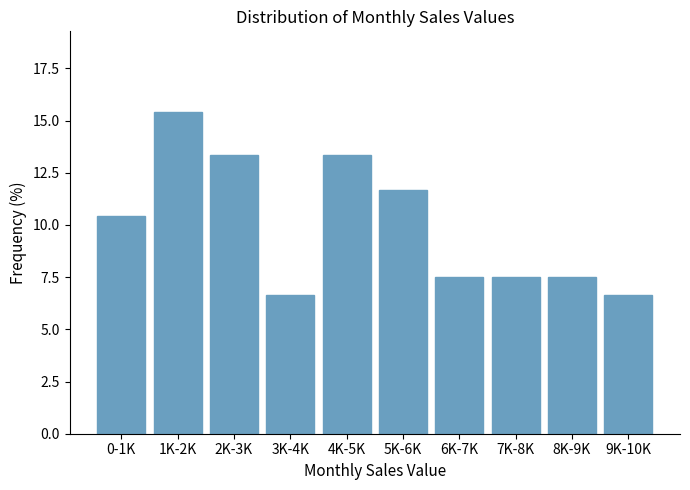

Reading right to left, transcribe all the data shown in this chart.

6.7	7.5	7.5	7.5	11.7	13.3	6.7	13.3	15.4	10.4